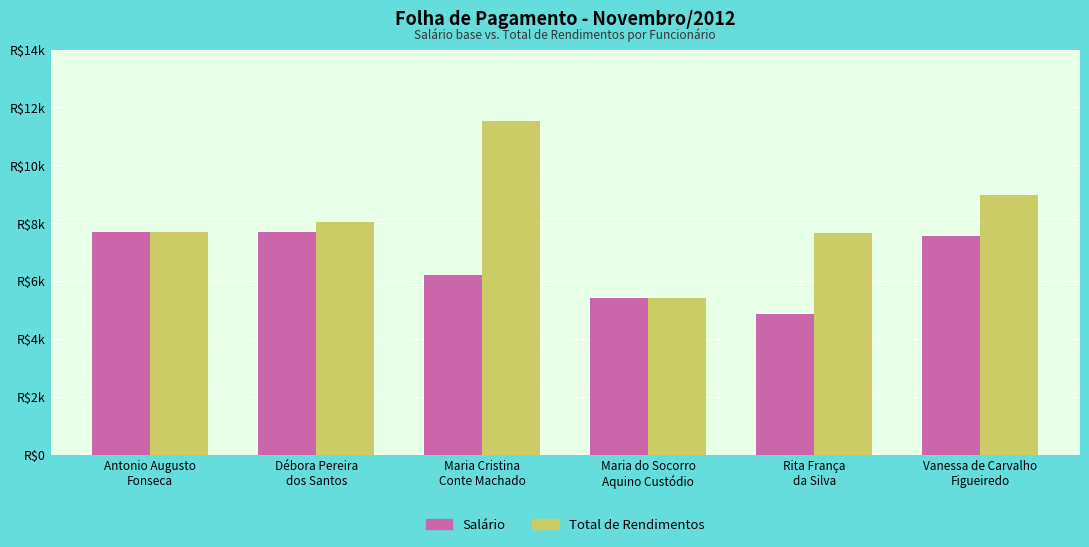

Which has a higher value, Antonio Augusto
Fonseca or Débora Pereira
dos Santos?

Antonio Augusto
Fonseca